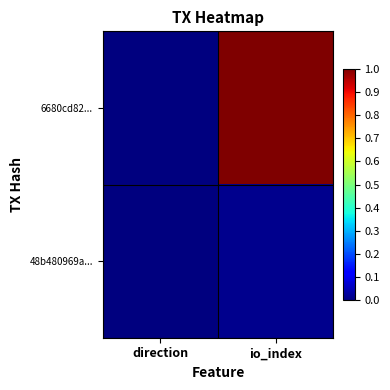

Between direction and io_index, which is larger?

io_index